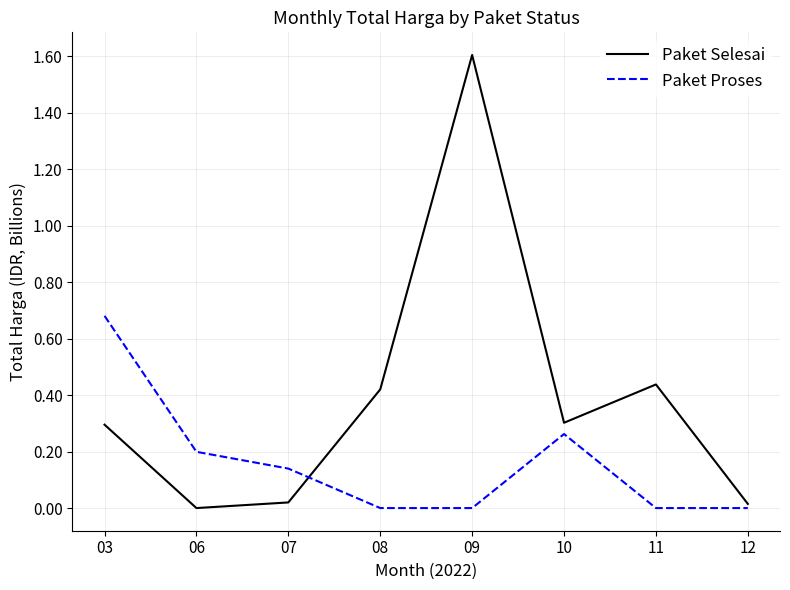

What are all the series names shown in the legend?

Paket Selesai, Paket Proses